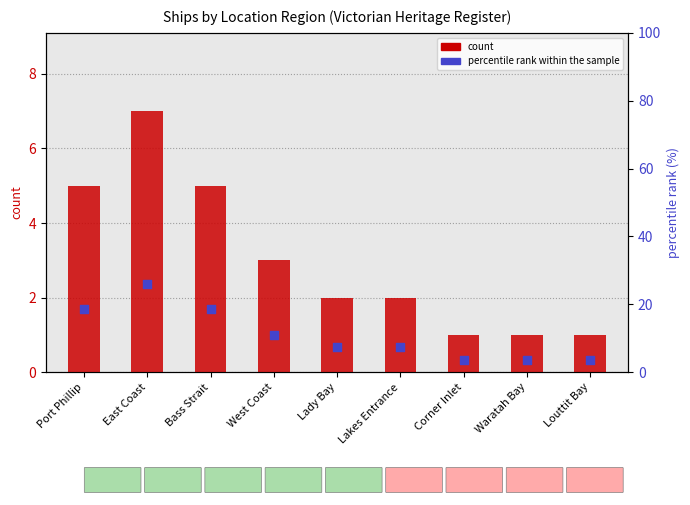

What is the total value across all series at Louttit Bay?

4.7